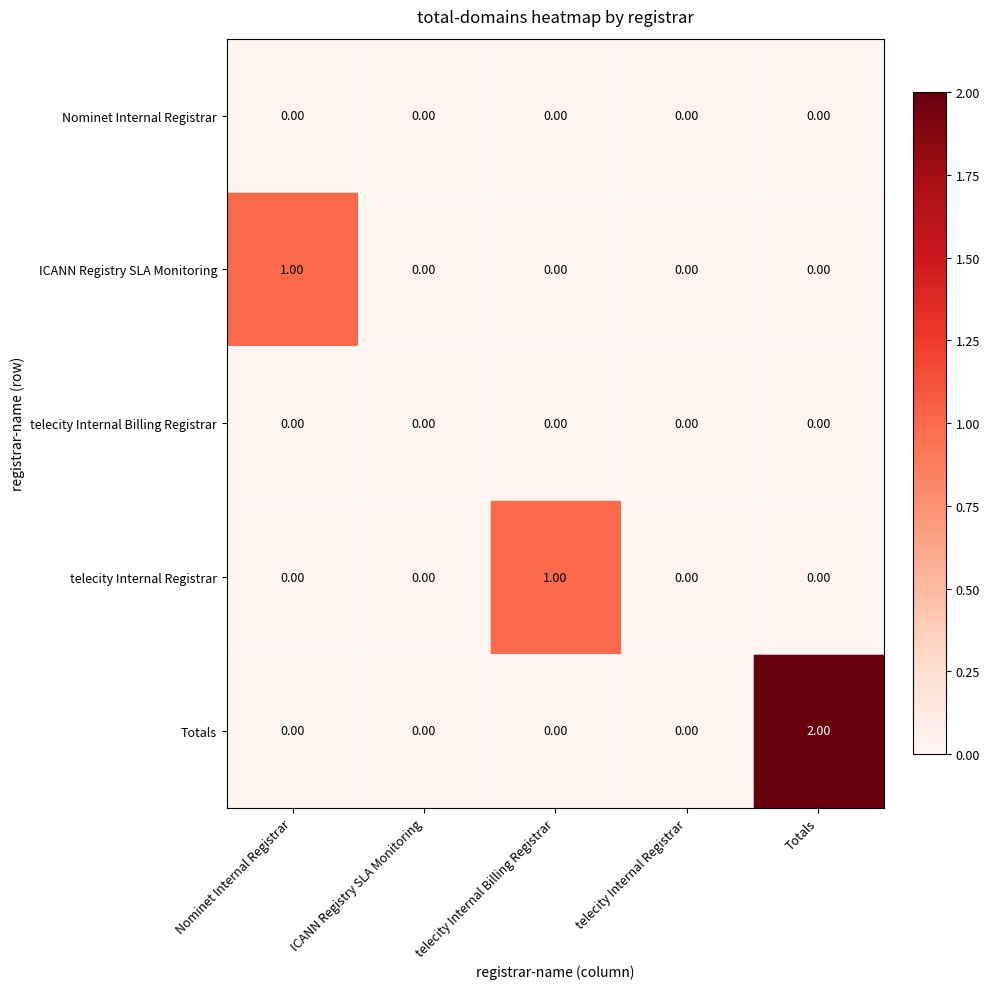

At which category is the sum across all series the highest?

Totals